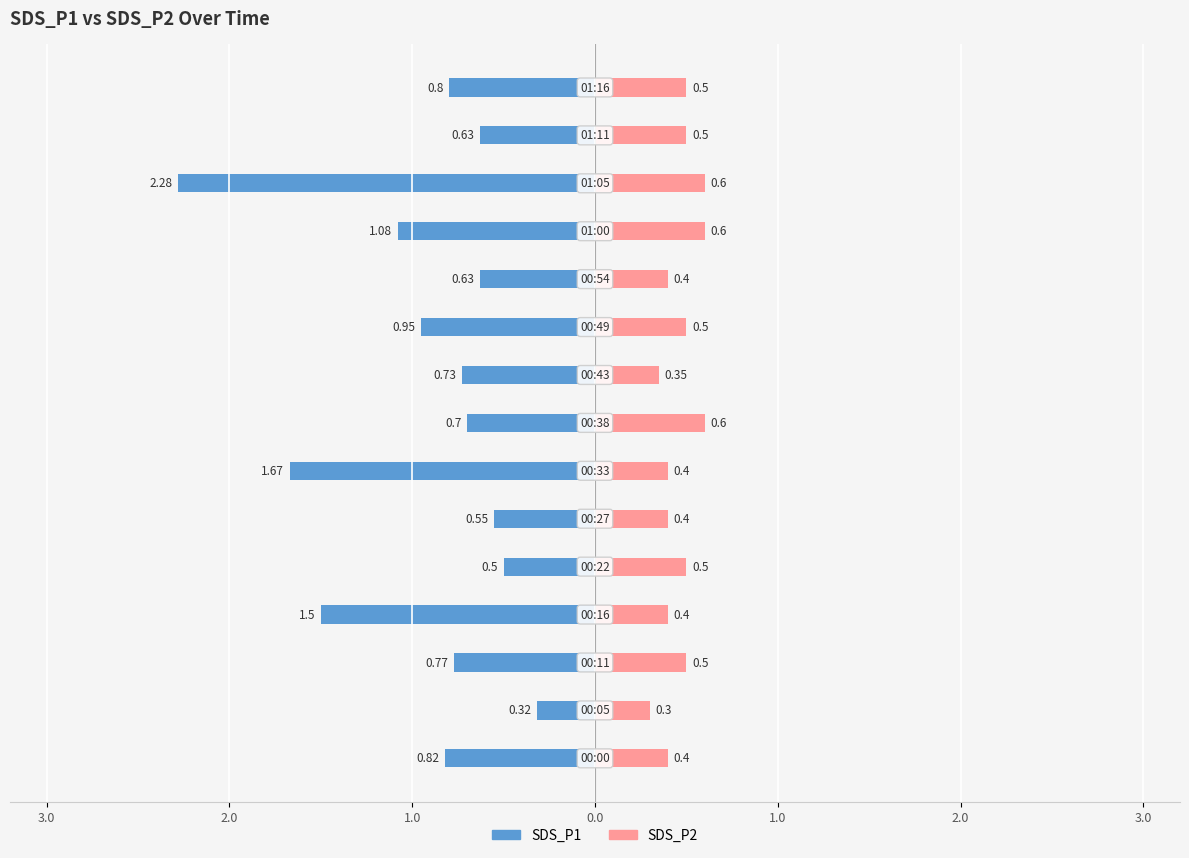

At how many categories does at least one series exceed -1?

15